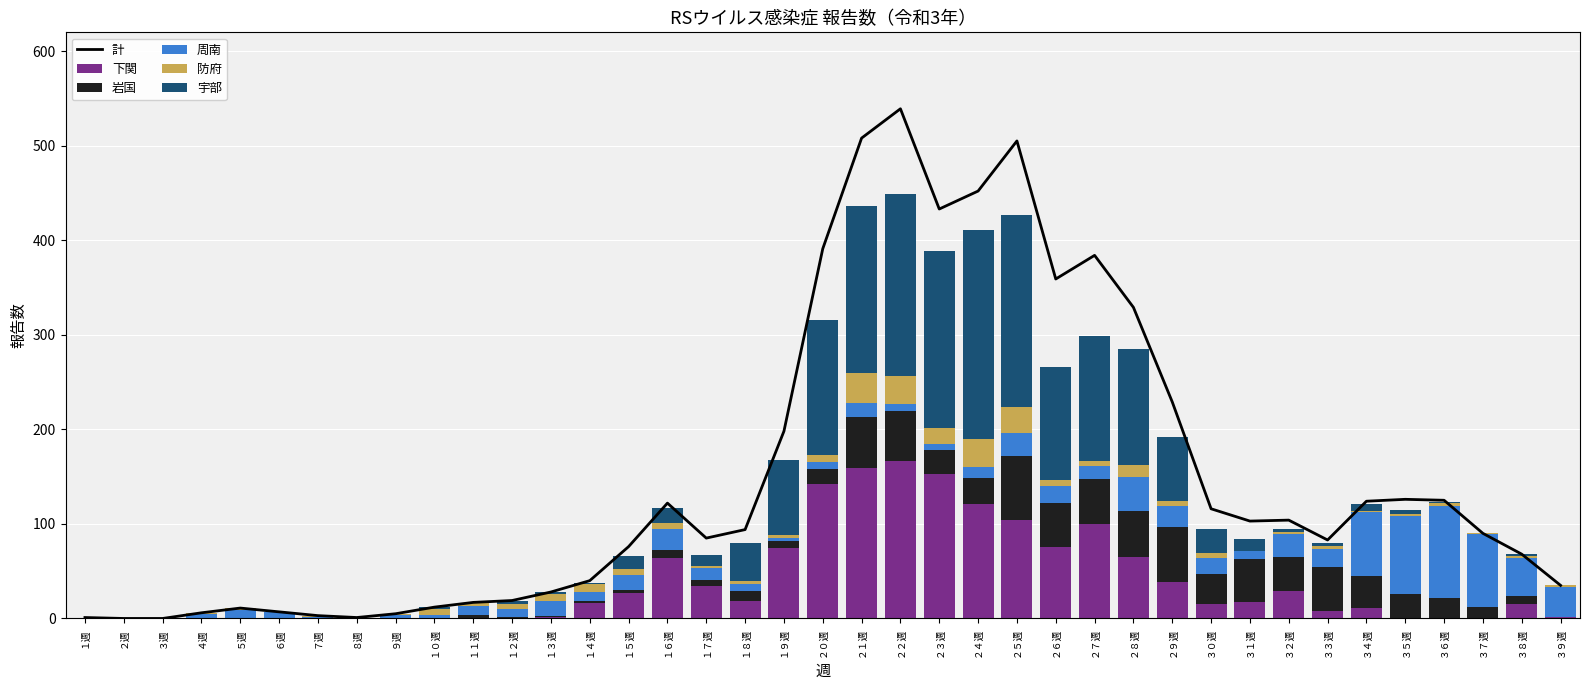

Is the value of 岩国 at ２７週 greater than the value of 周南 at ６週?

Yes